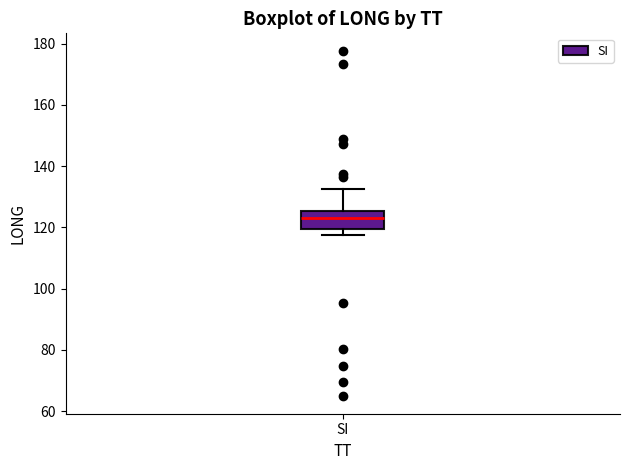

Read this box plot against the y-axis: the position of the median line, the range covered by the box, and the ends of both whiskers. The values are not printed on the chart, so give them approximately, as read against the axis.

median 122, box 120 to 126, whiskers 118 to 132